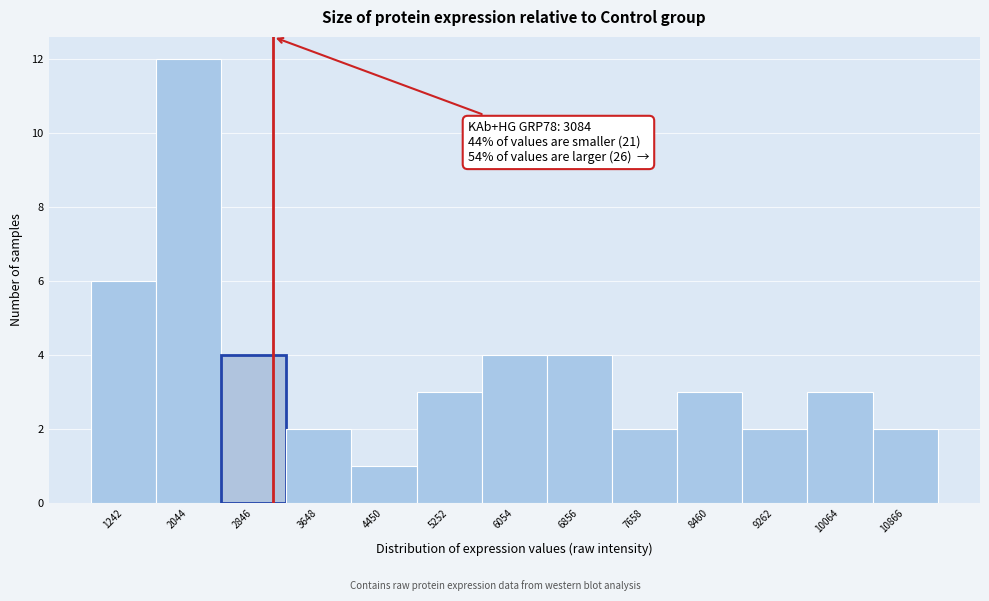

Over which range of the x-axis is the bar tallest?

1600 to 2400